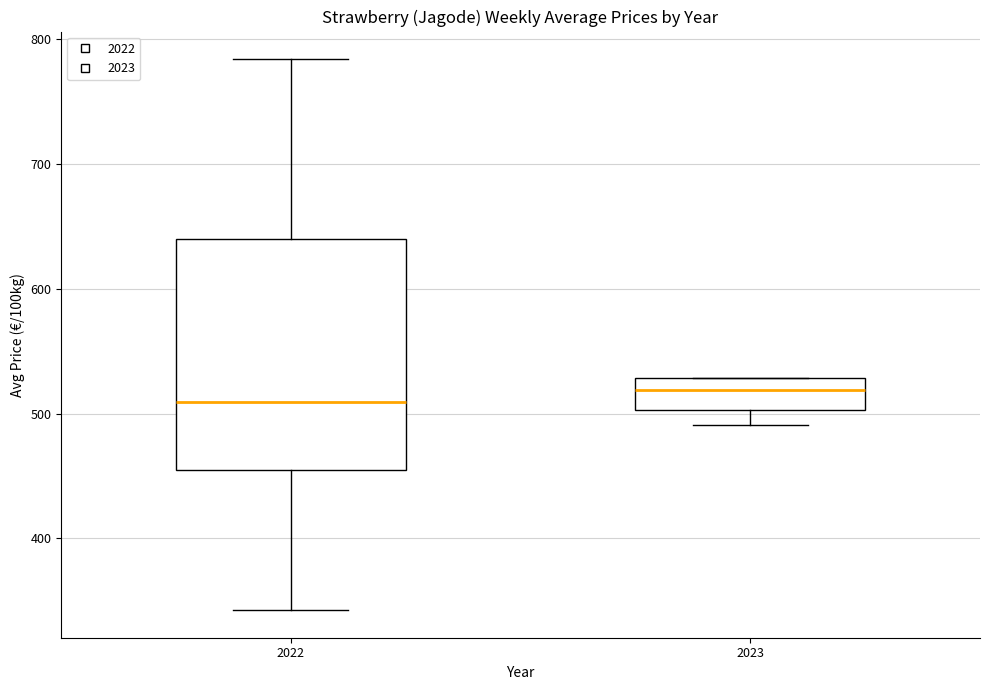

Reading left to right, read every box against the y-axis: the position of its median line, the range the box covers, and the ends of its whiskers. The values are not printed on the chart, so give them approximately, as read against the axis.

2022: median 510, box 450 to 640, whiskers 340 to 780
2023: median 520, box 500 to 530, whiskers 490 to 530